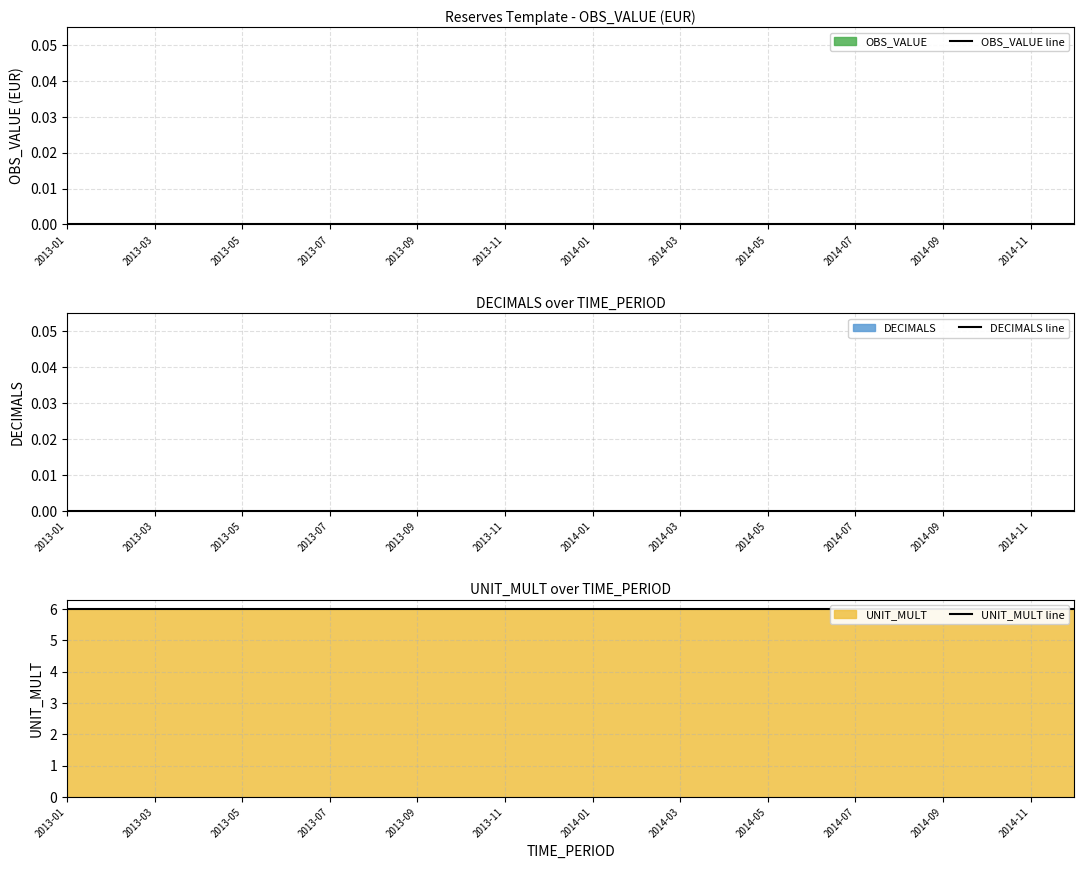

Which category has the lowest value in the UNIT_MULT line series?

2013-01